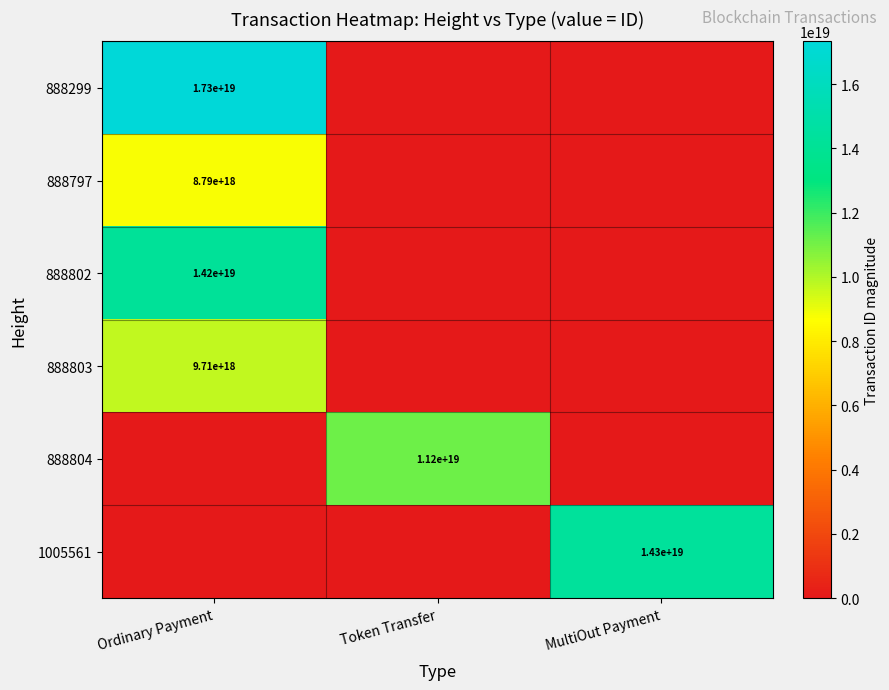

What is the total value across all series at MultiOut Payment?

14291191170272323584